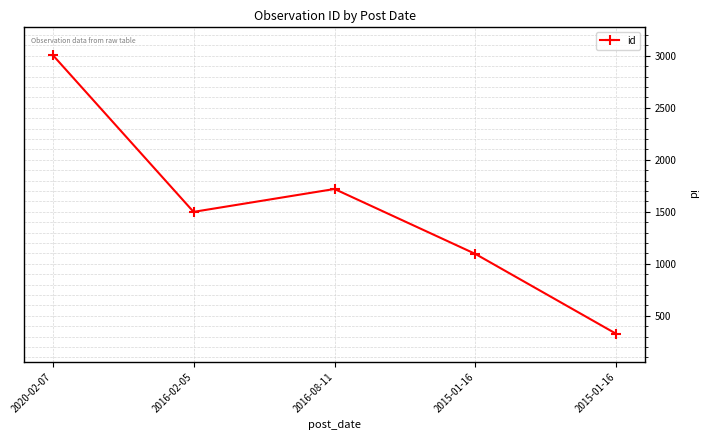

True or false: the data has more than 2 interior local peaks.

False